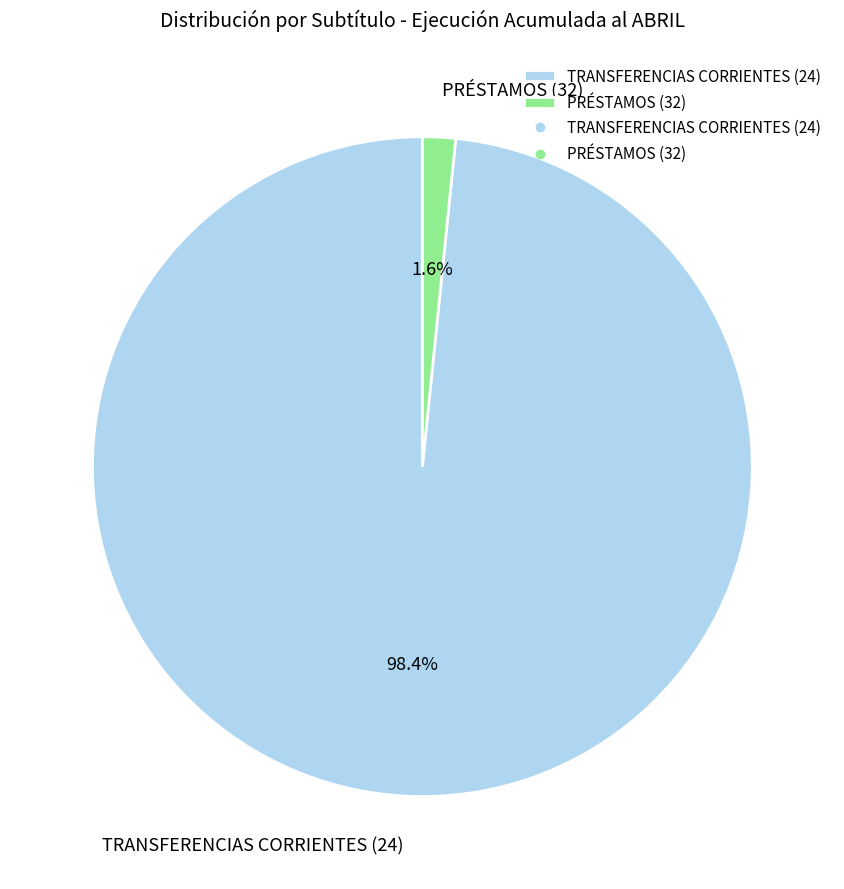

To the nearest percent, what portion does TRANSFERENCIAS CORRIENTES (24) represent?

98%